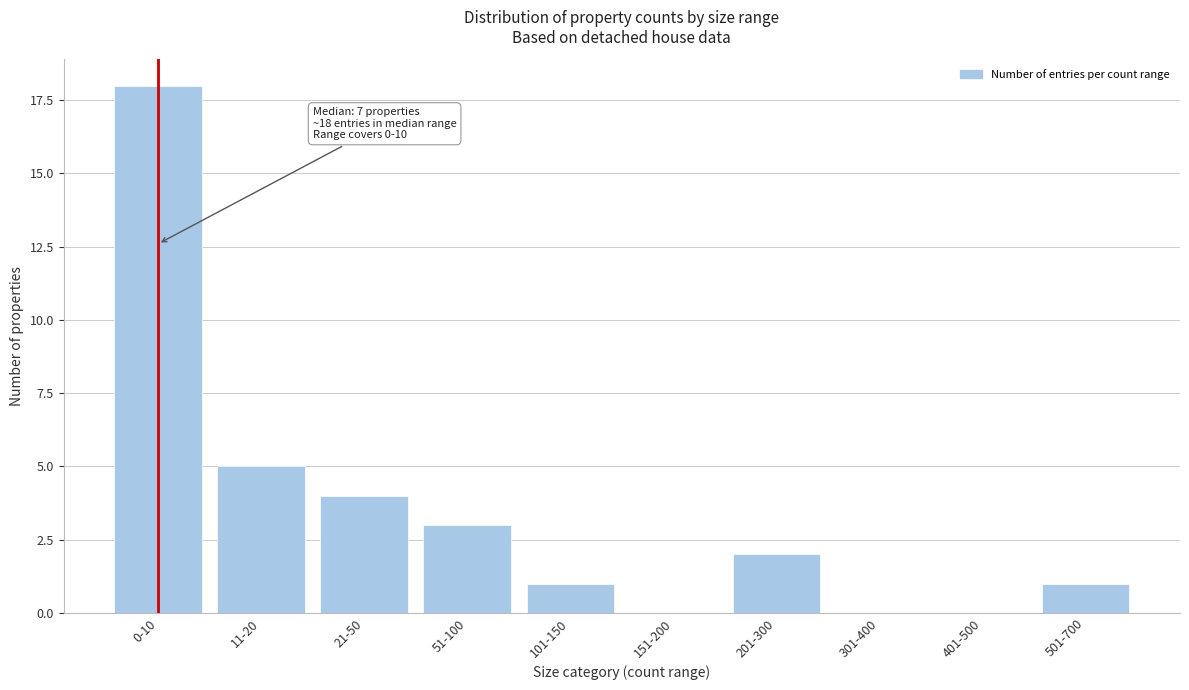

Reading left to right, extract all data points from this chart.

0-10=18	11-20=5	21-50=4	51-100=3	101-150=1	151-200=0	201-300=2	301-400=0	401-500=0	501-700=1